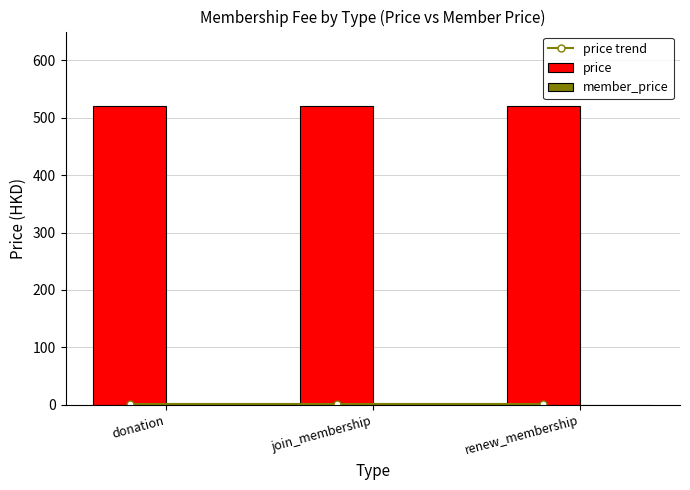

Are the bars horizontal?

No